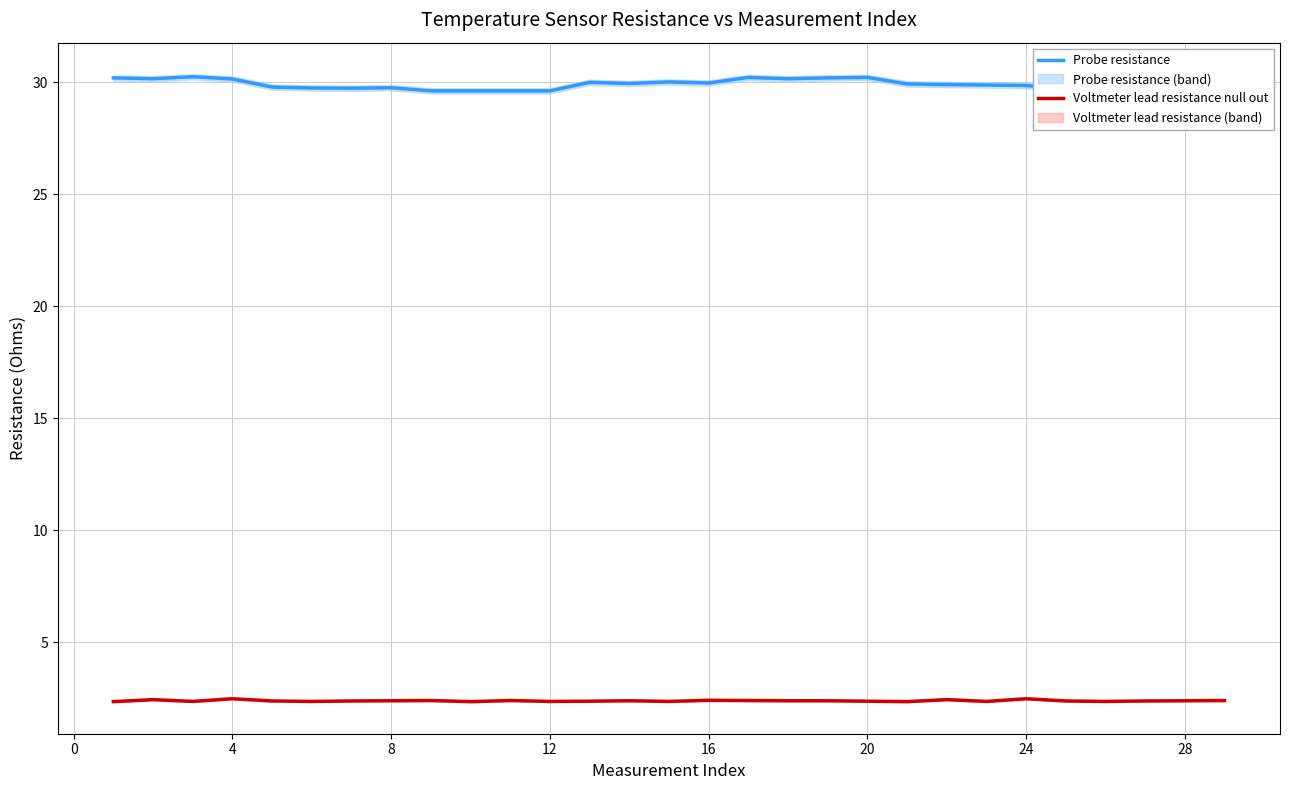

List the series in order of their peak value, highest first.

Probe resistance, Voltmeter lead resistance null out